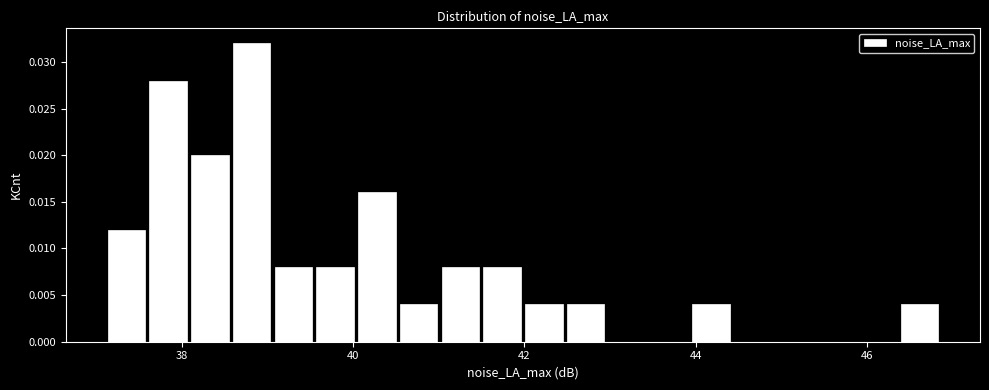

Around what value on the x-axis is the tallest bar? Give the approximate position of its centre, as read against the axis.

38.8